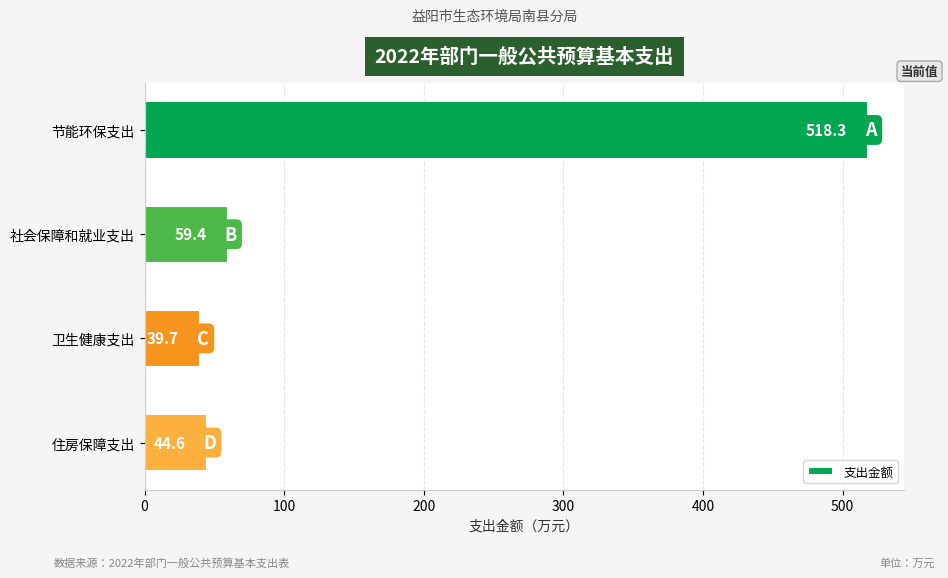

What is the change in value from 节能环保支出 to 社会保障和就业支出?

-458.9